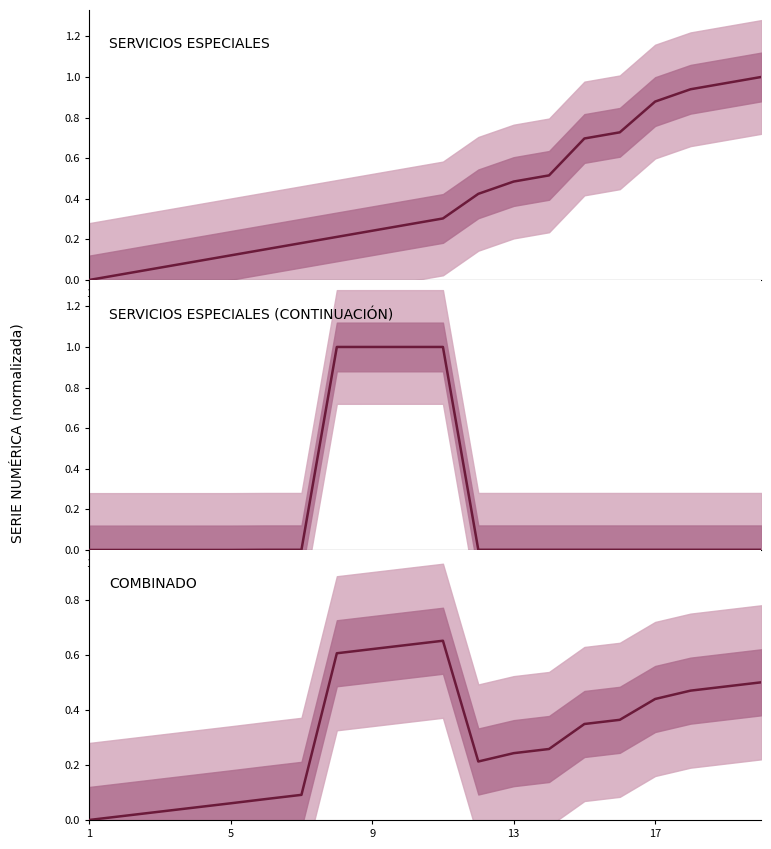

How many categories are shown in the chart?

20